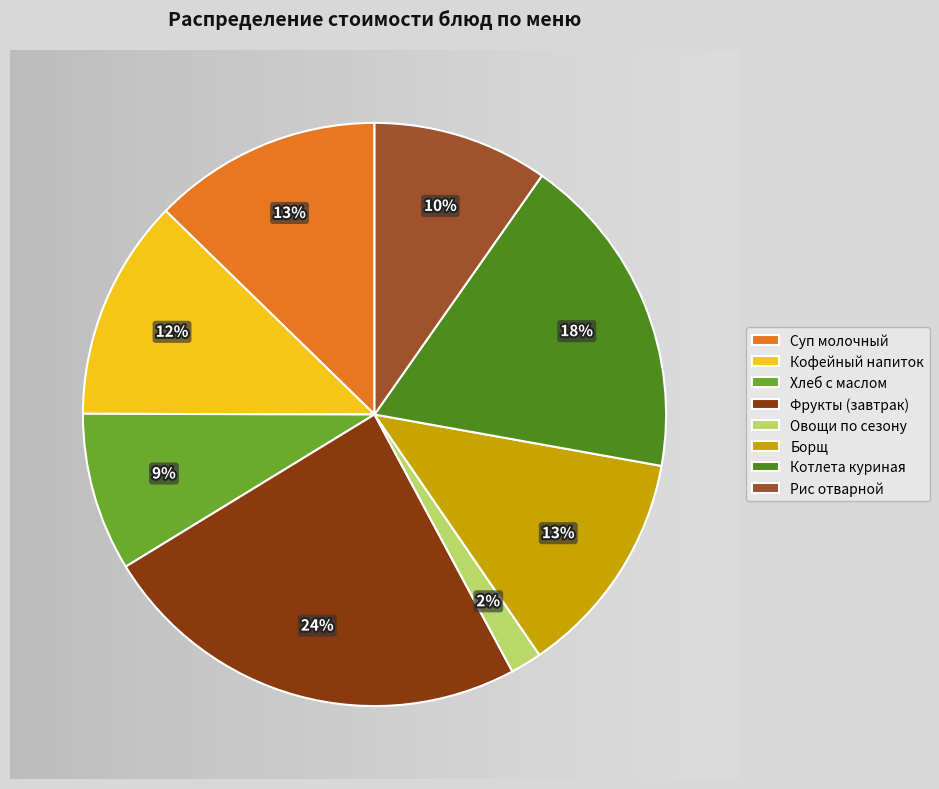

Is it true that Рис отварной is 21% of the pie?

False